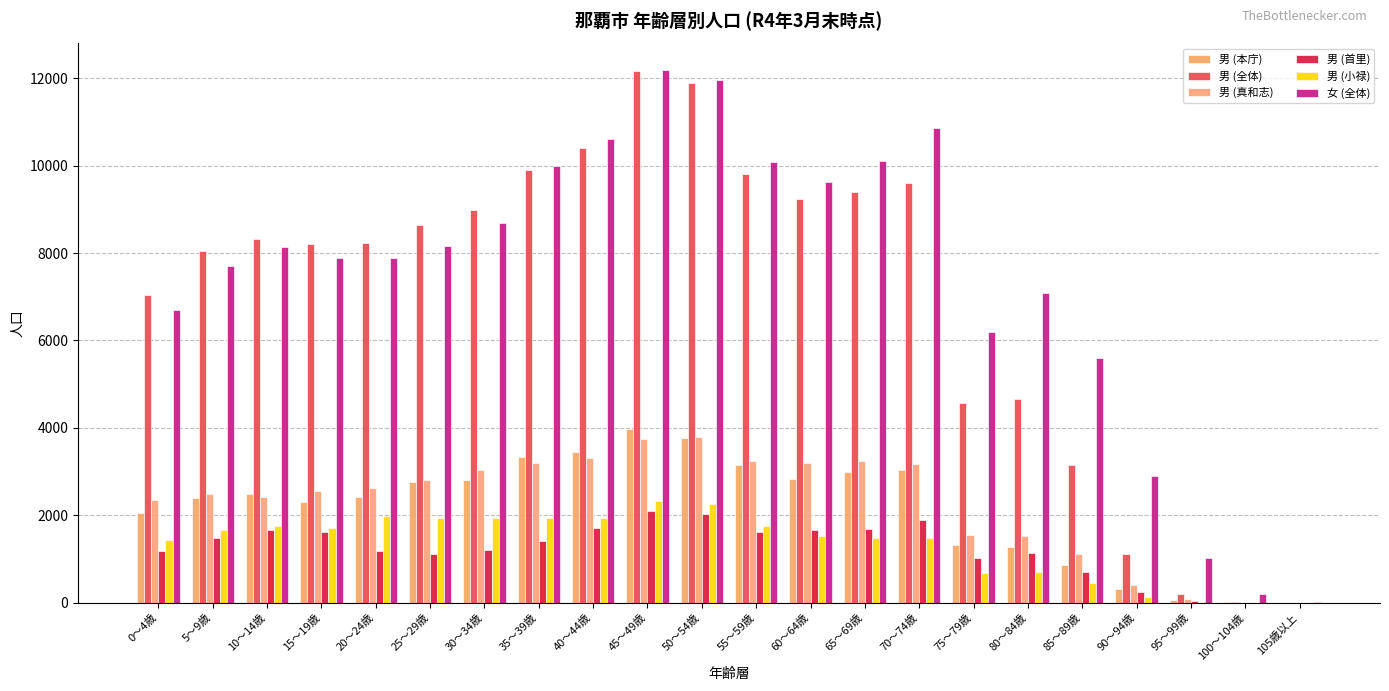

Reading left to right, extract all data points from this chart.

男 (本庁): 0～4歳=2053	5～9歳=2406	10～14歳=2491	15～19歳=2317	20～24歳=2413	25～29歳=2758	30～34歳=2806	35～39歳=3342	40～44歳=3452	45～49歳=3975	50～54歳=3781	55～59歳=3161	60～64歳=2835	65～69歳=2996	70～74歳=3036	75～79歳=1326	80～84歳=1288	85～89歳=858	90～94歳=324	95～99歳=57	100～104歳=9	105歳以上=0
男 (全体): 0～4歳=7044	5～9歳=8057	10～14歳=8329	15～19歳=8208	20～24歳=8235	25～29歳=8635	30～34歳=8989	35～39歳=9909	40～44歳=10408	45～49歳=12160	50～54歳=11883	55～59歳=9806	60～64歳=9236	65～69歳=9400	70～74歳=9594	75～79歳=4575	80～84歳=4659	85～89歳=3153	90～94歳=1109	95～99歳=205	100～104歳=22	105歳以上=1
男 (真和志): 0～4歳=2351	5～9歳=2482	10～14歳=2419	15～19歳=2555	20～24歳=2632	25～29歳=2819	30～34歳=3037	35～39歳=3204	40～44歳=3316	45～49歳=3744	50～54歳=3796	55～59歳=3251	60～64歳=3206	65～69歳=3233	70～74歳=3178	75～79歳=1553	80～84歳=1520	85～89歳=1120	90～94歳=401	95～99歳=87	100～104歳=4	105歳以上=0
男 (首里): 0～4歳=1193	5～9歳=1494	10～14歳=1672	15～19歳=1621	20～24歳=1193	25～29歳=1127	30～34歳=1207	35～39歳=1413	40～44歳=1709	45～49歳=2101	50～54歳=2037	55～59歳=1631	60～64歳=1664	65～69歳=1699	70～74歳=1897	75～79歳=1022	80～84歳=1136	85～89歳=712	90～94歳=244	95～99歳=43	100～104歳=7	105歳以上=0
男 (小禄): 0～4歳=1447	5～9歳=1675	10～14歳=1747	15～19歳=1715	20～24歳=1997	25～29歳=1931	30～34歳=1939	35～39歳=1950	40～44歳=1931	45～49歳=2340	50～54歳=2269	55～59歳=1763	60～64歳=1531	65～69歳=1472	70～74歳=1483	75～79歳=674	80～84歳=715	85～89歳=463	90～94歳=140	95～99歳=18	100～104歳=2	105歳以上=1
女 (全体): 0～4歳=6697	5～9歳=7697	10～14歳=8131	15～19歳=7886	20～24歳=7889	25～29歳=8154	30～34歳=8681	35～39歳=10001	40～44歳=10601	45～49歳=12182	50～54歳=11963	55～59歳=10079	60～64歳=9625	65～69歳=10103	70～74歳=10859	75～79歳=6202	80～84歳=7080	85～89歳=5601	90～94歳=2911	95～99歳=1017	100～104歳=200	105歳以上=15